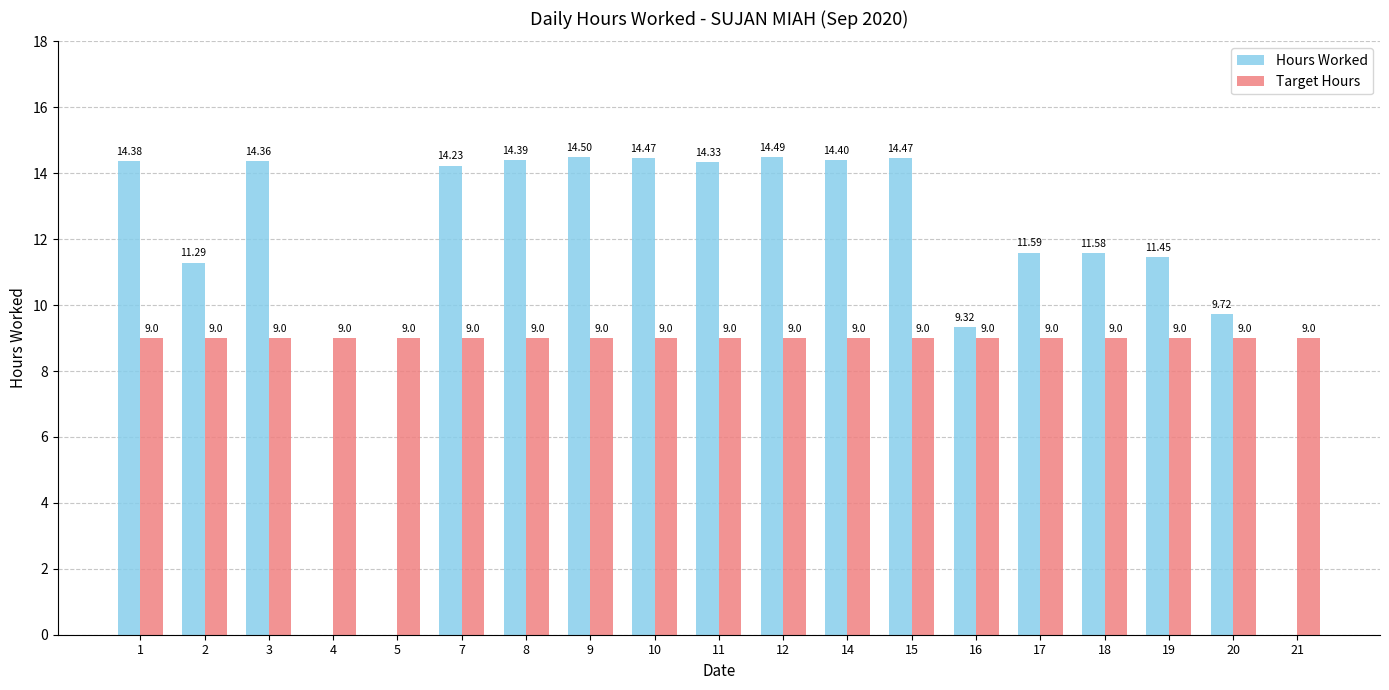

At which category is the sum across all series the highest?

9